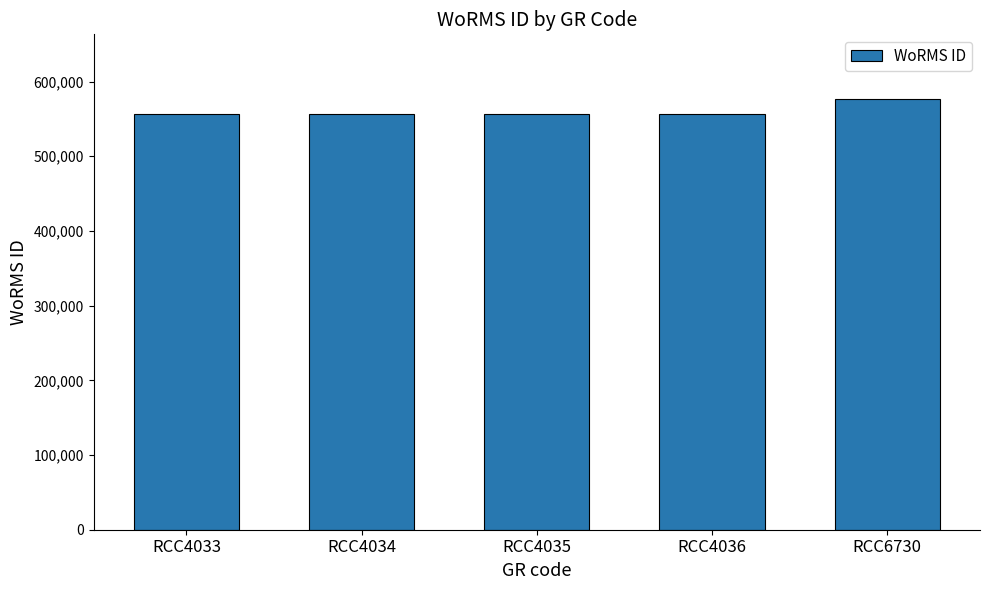

What is the greatest value displayed?

576682